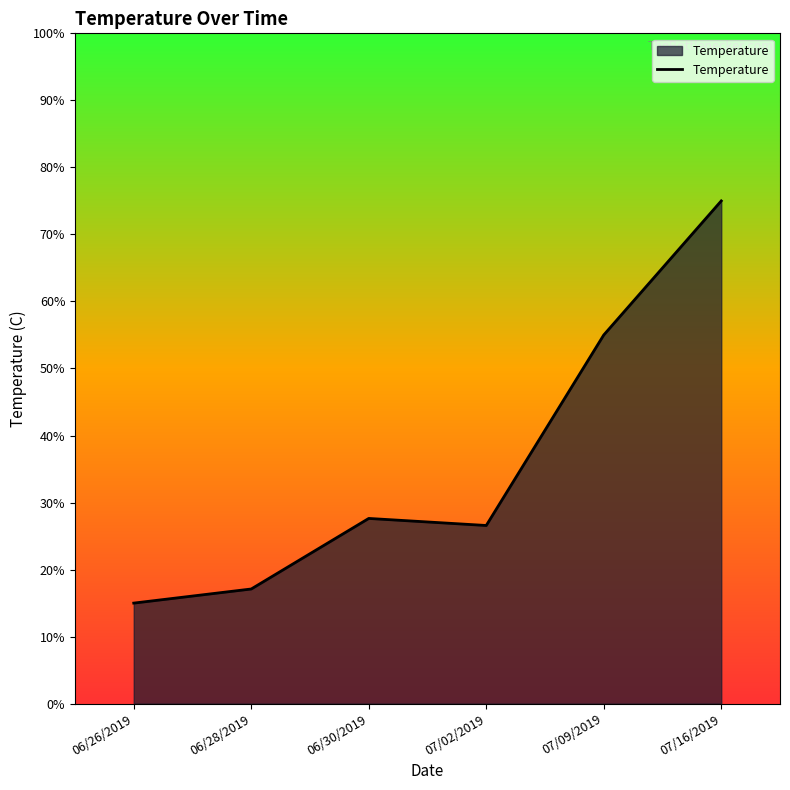

True or false: there are more than 2 points higher than both neighbors.

False